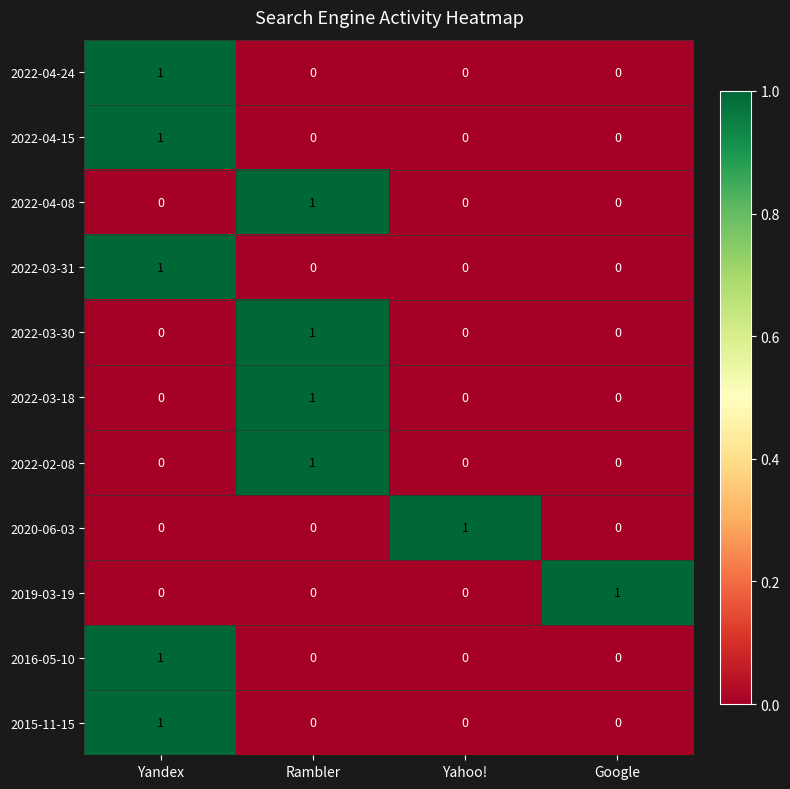

At how many categories does at least one series exceed 0?

4